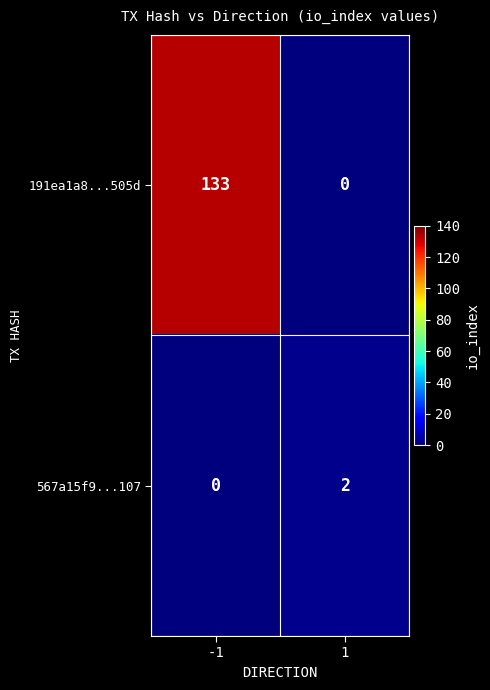

Reading left to right, transcribe all the data shown in this chart.

191ea1a8...505d: 133	0
567a15f9...107: 0	2